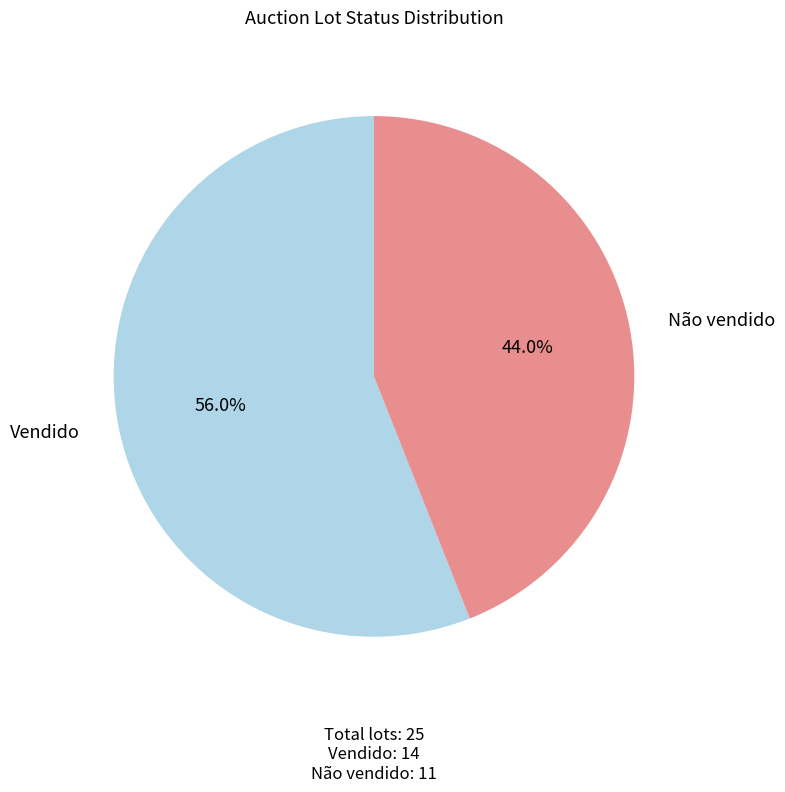

How many slices are in this pie chart?

2